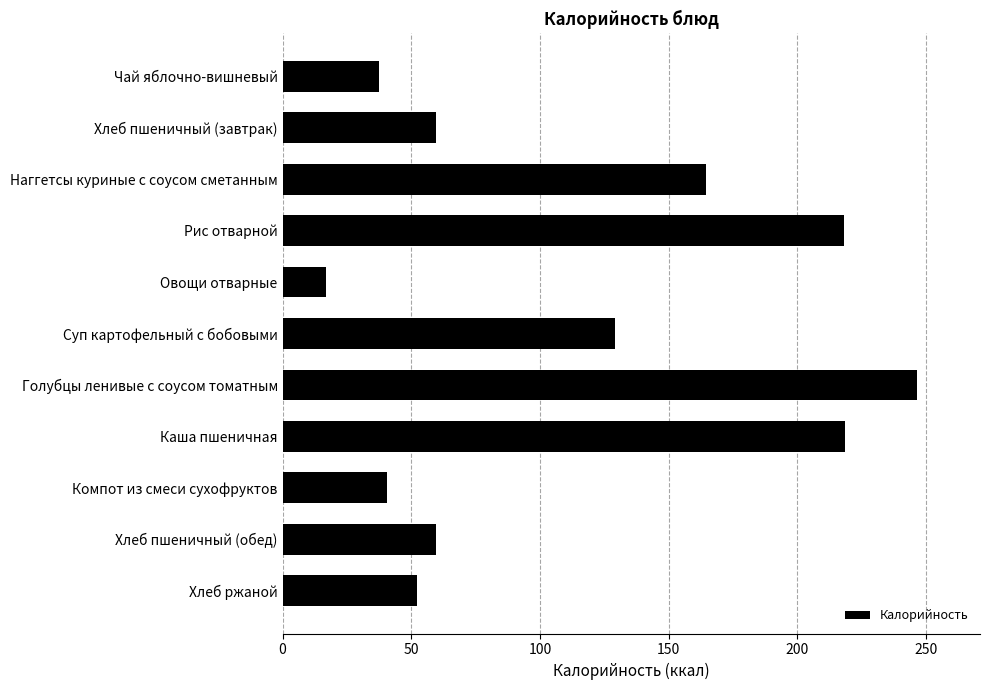

How many bars are there in total?

11